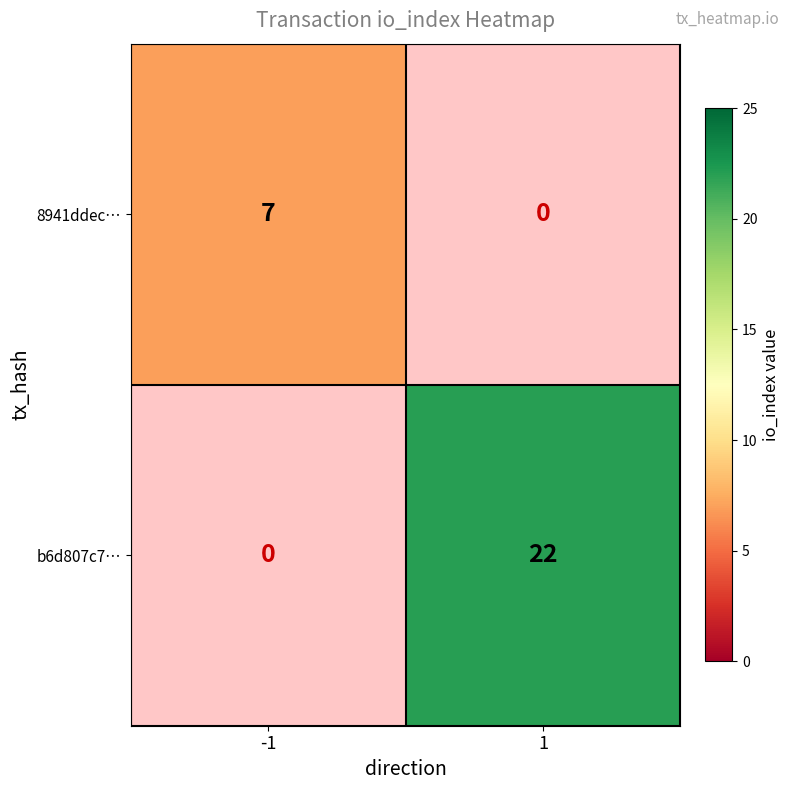

True or false: 8941ddec… has a value of 5 at -1.

False